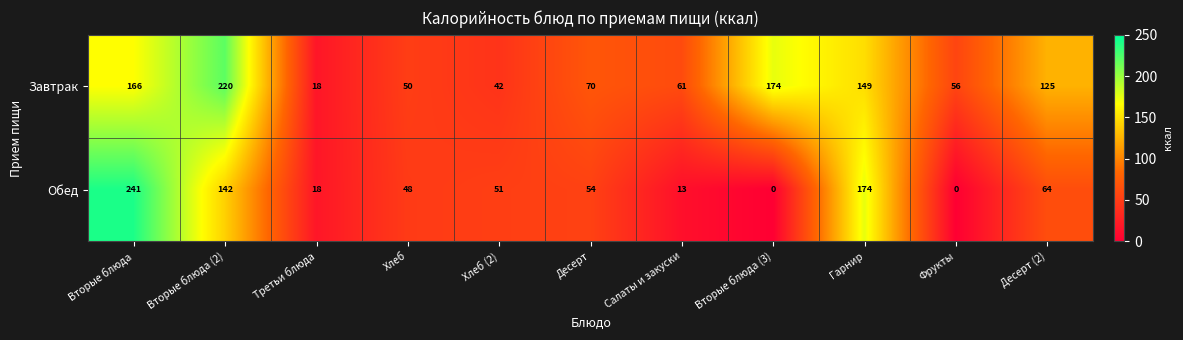

The Завтрак series shows 220 at Вторые блюда (2). True or false?

True